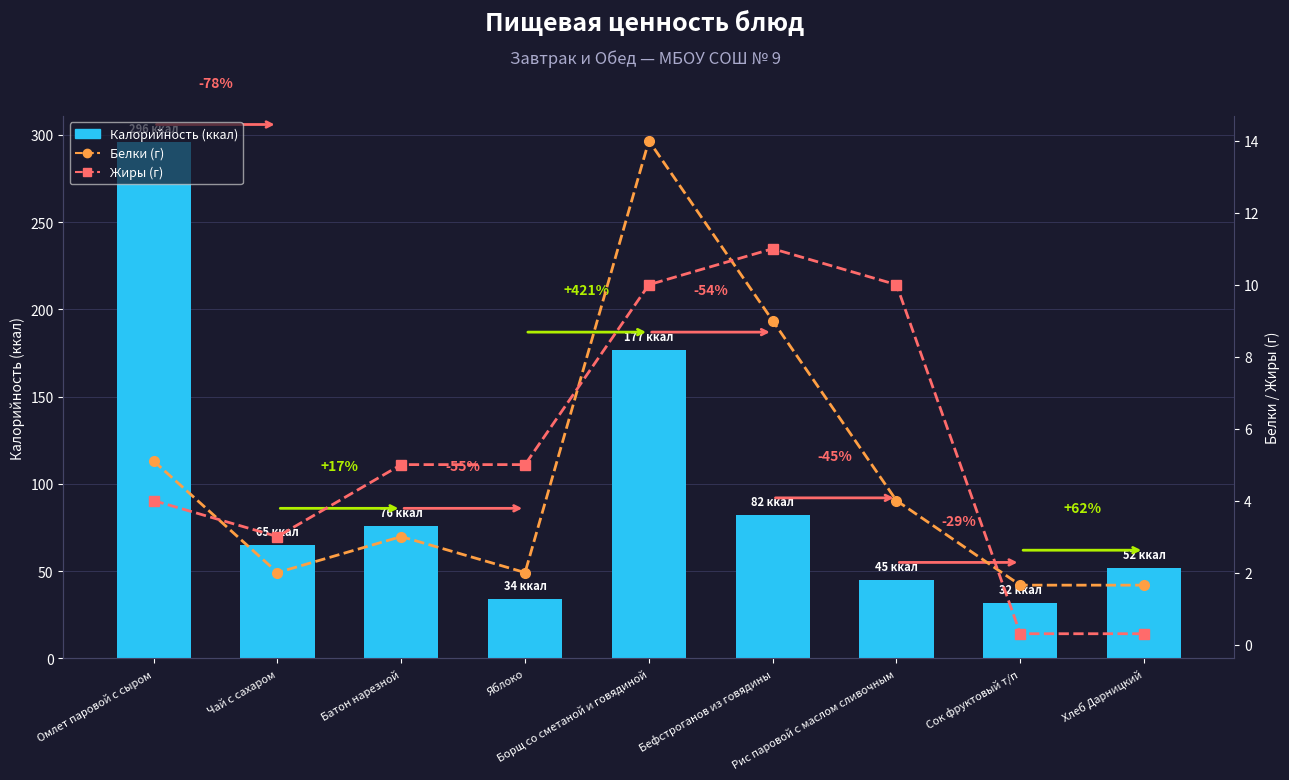

Which category has the lowest value across all series?

Сок фруктовый т/п